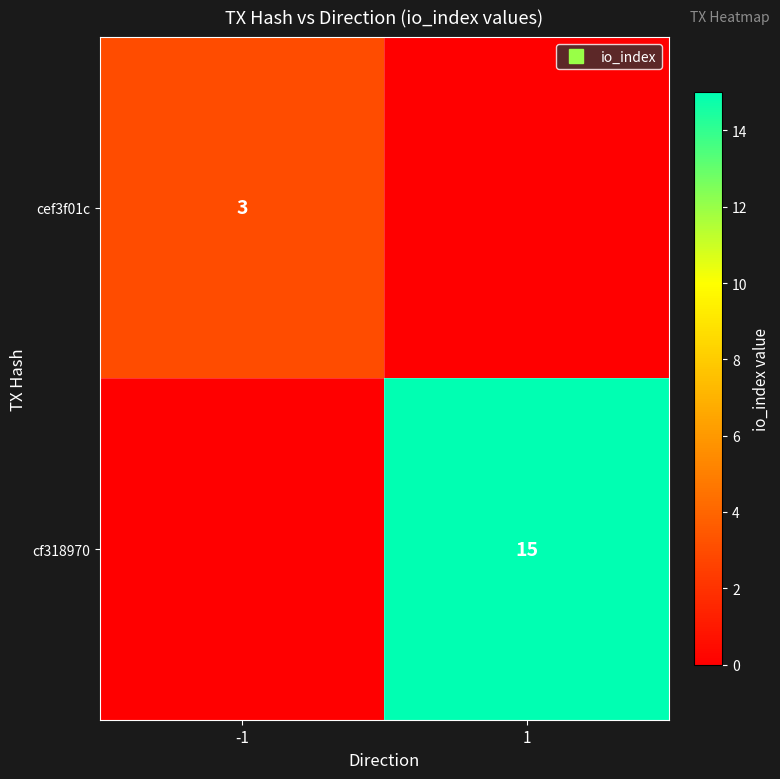

The cf318970 series shows 24 at 1. True or false?

False